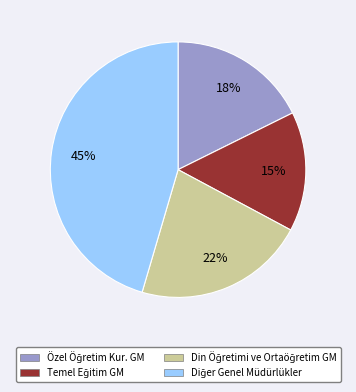

How many segments does this pie chart have?

4